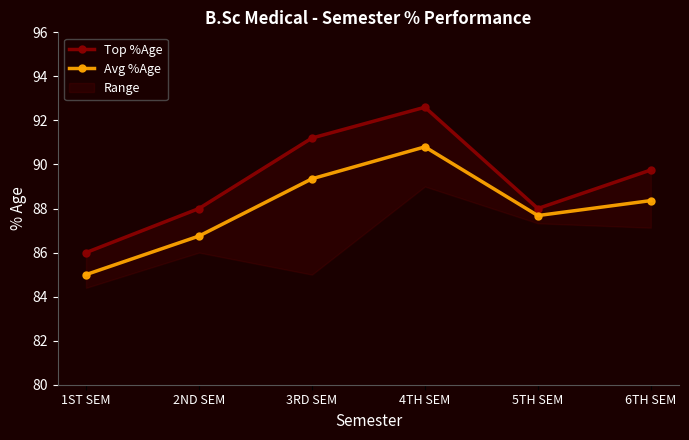

True or false: Top %Age and Avg %Age intersect in this chart.

False